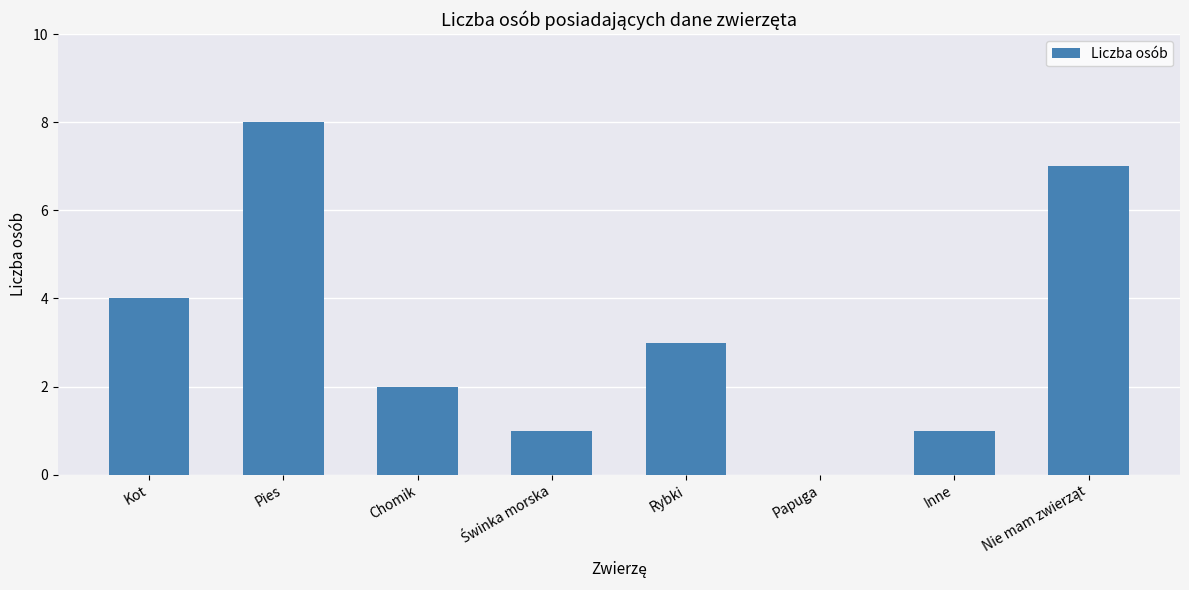

Are the bars horizontal?

No